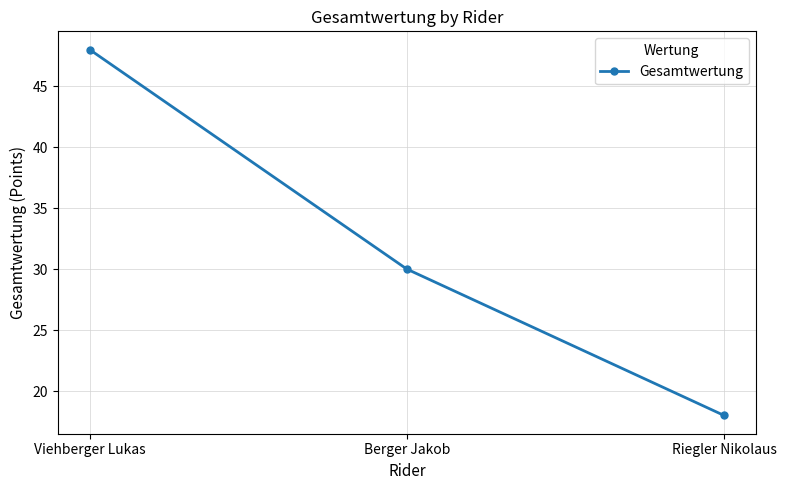

Which has a higher value, Riegler Nikolaus or Berger Jakob?

Berger Jakob